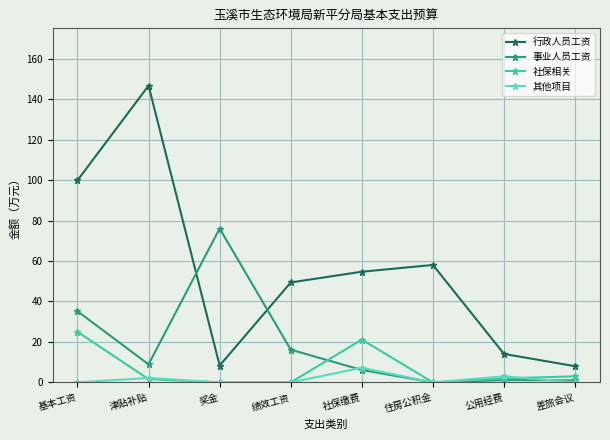

Which series has the largest total across all categories?

行政人员工资